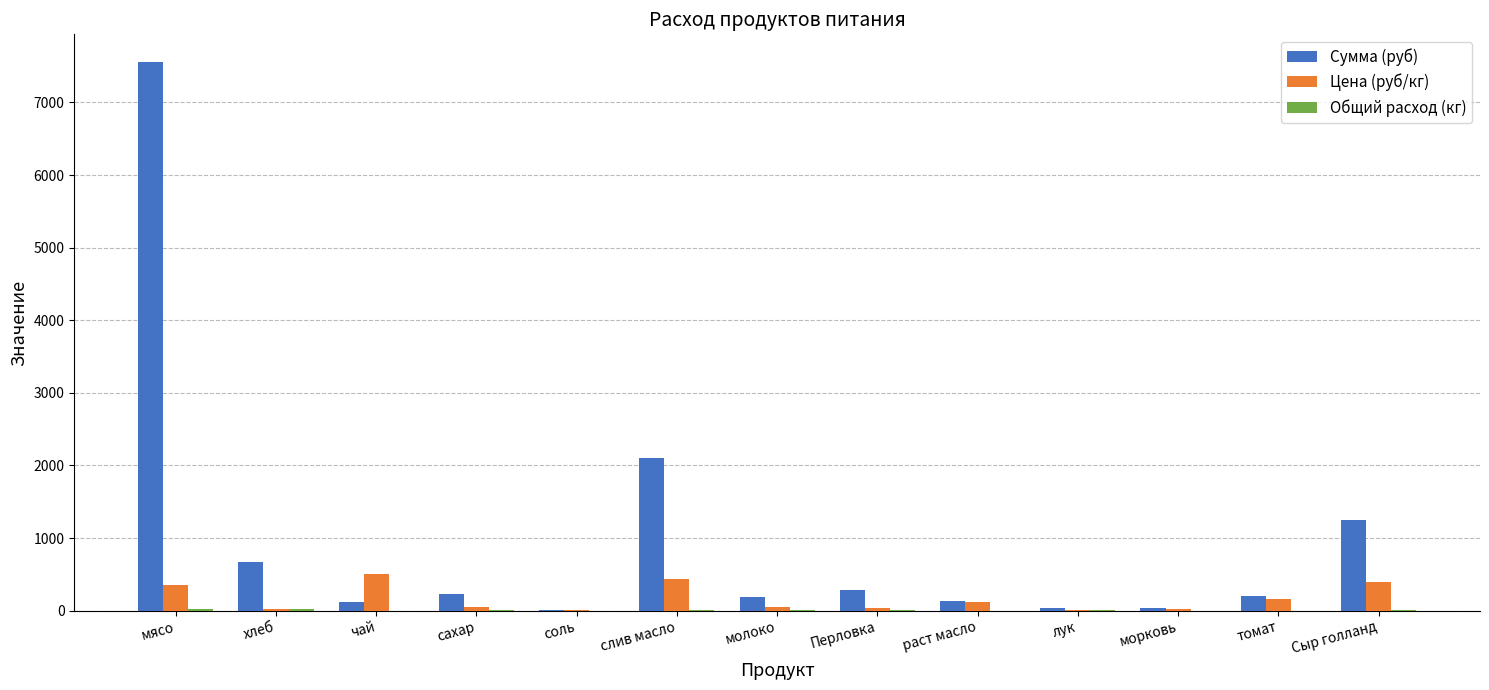

What is the maximum value shown in the chart?

7560.0